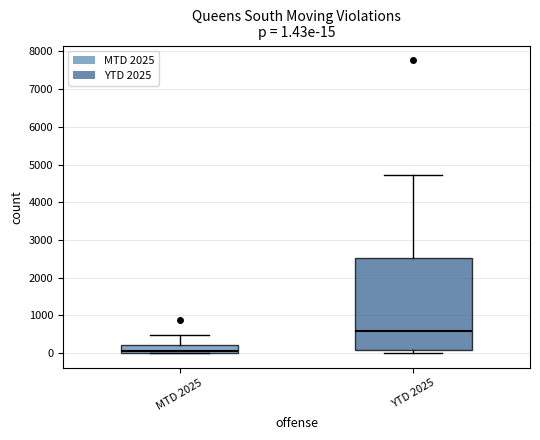

Which box is the tallest, from its lower edge to its upper edge?

YTD 2025